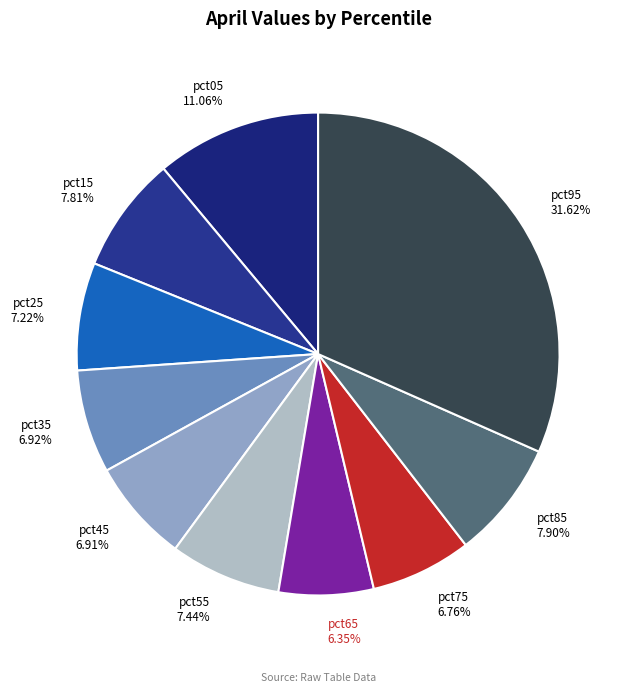

Is the sum of pct35 and pct75 greater than half?

No